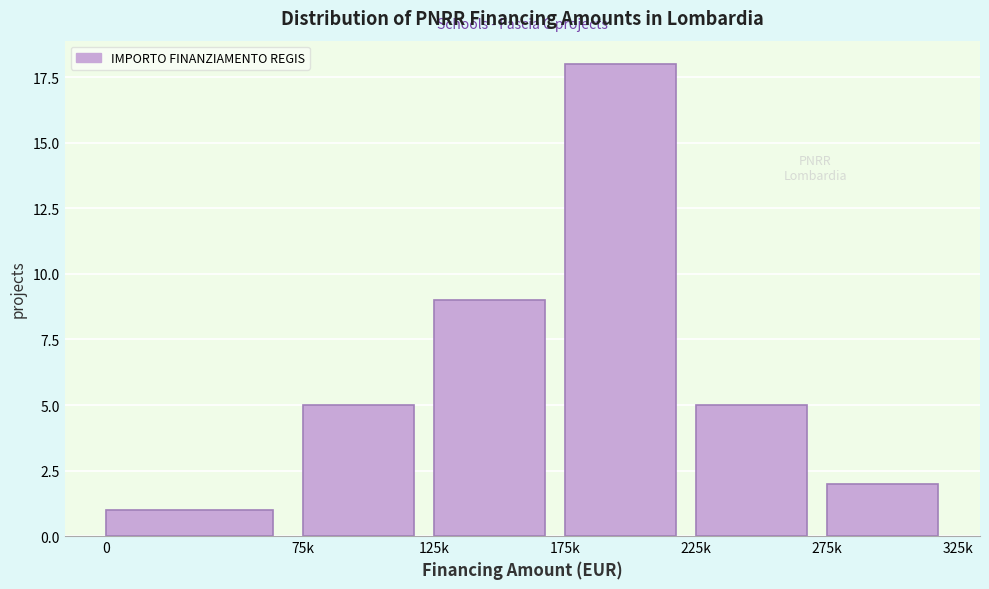

Reading left to right, extract all data points from this chart.

0=1	75k=5	125k=9	175k=18	225k=5	275k=2